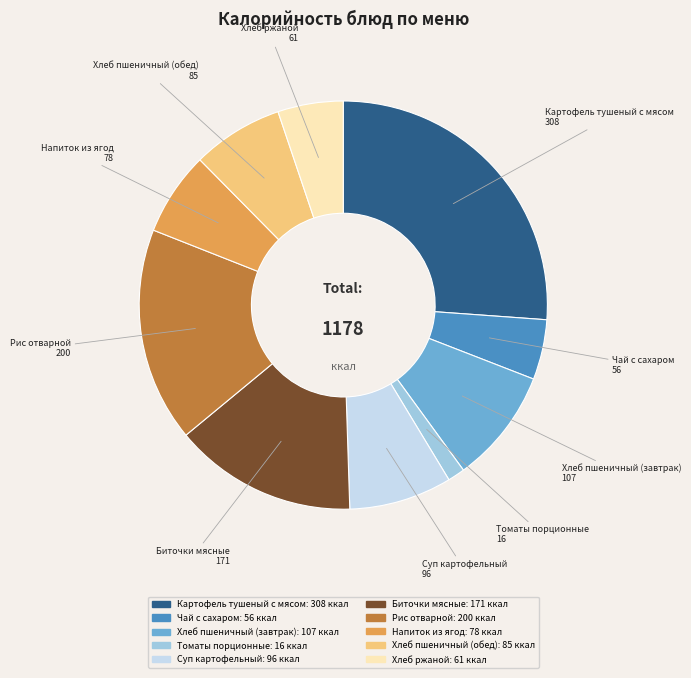

True or false: Томаты порционные accounts for 11% of the total.

False